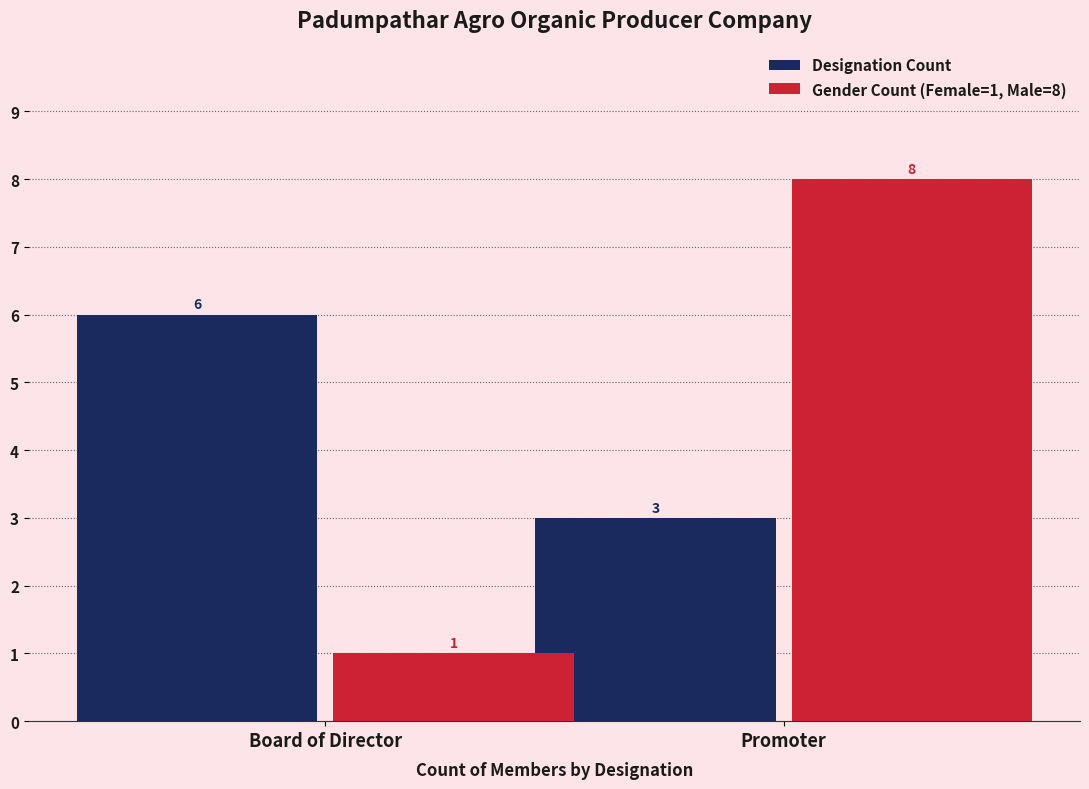

How many Designation Count values are between 3 and 6?

2